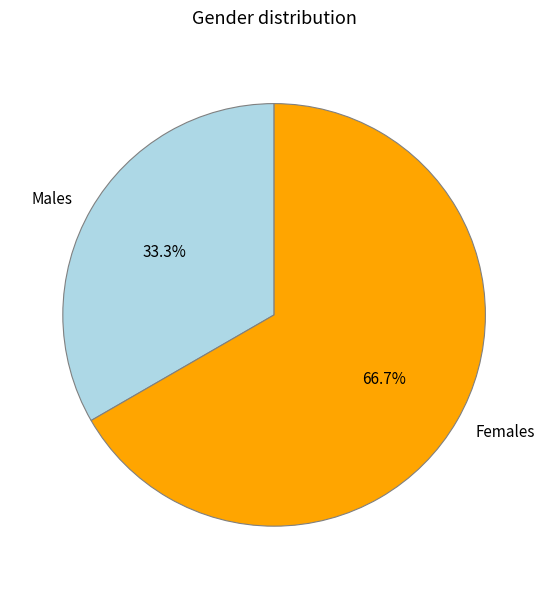

Rank the categories by value from highest to lowest.

Females, Males